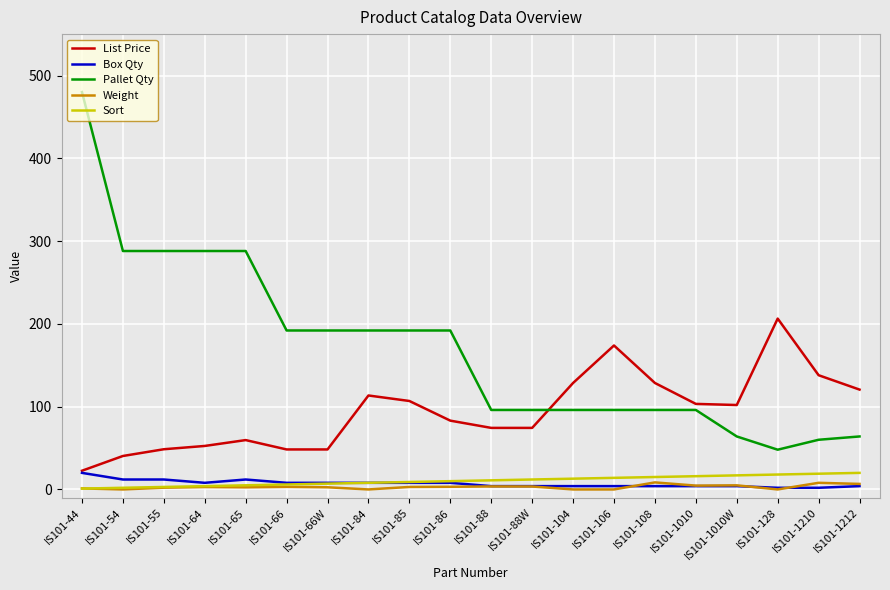

Which series has the widest spread of values?

Pallet Qty